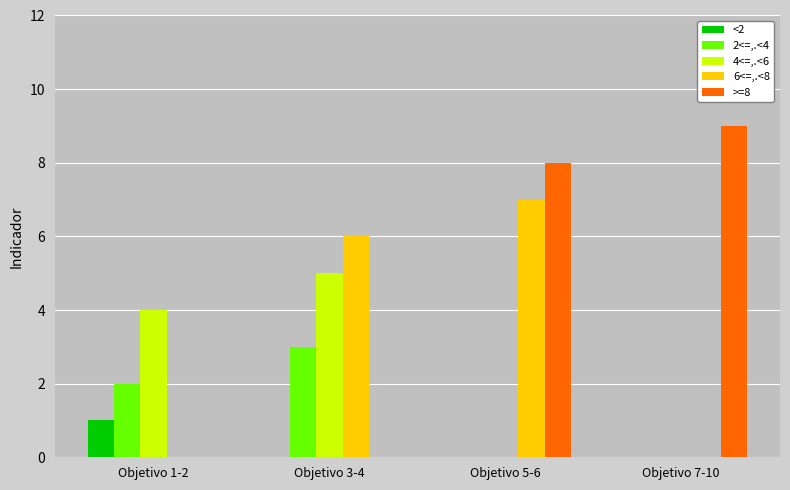

Between Objetivo 1-2 and Objetivo 3-4, which series saw the biggest shift?

6<=,.<8